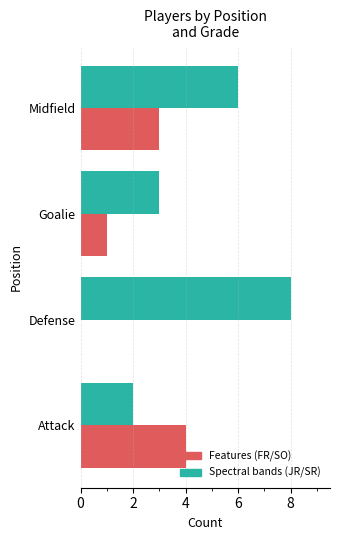

What is the greatest value displayed?

8